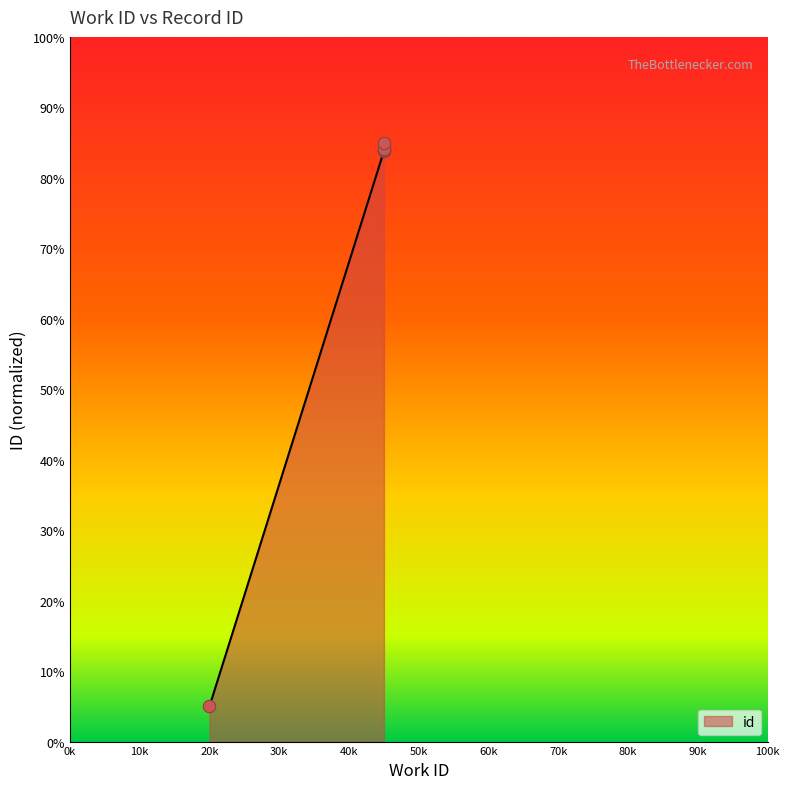

Which has a higher value, 6003 or 6003?

6003